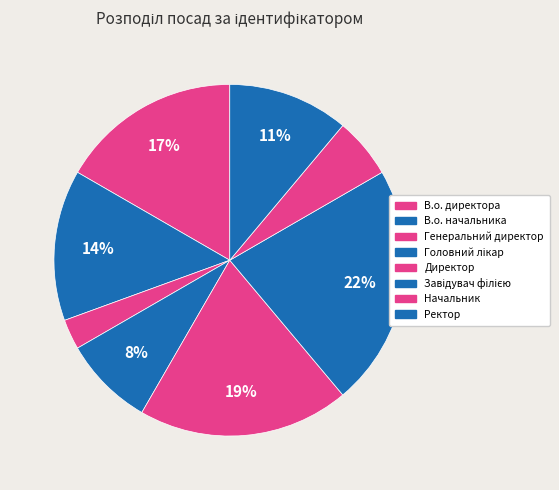

What is the smallest slice in the pie chart?

Генеральний директор